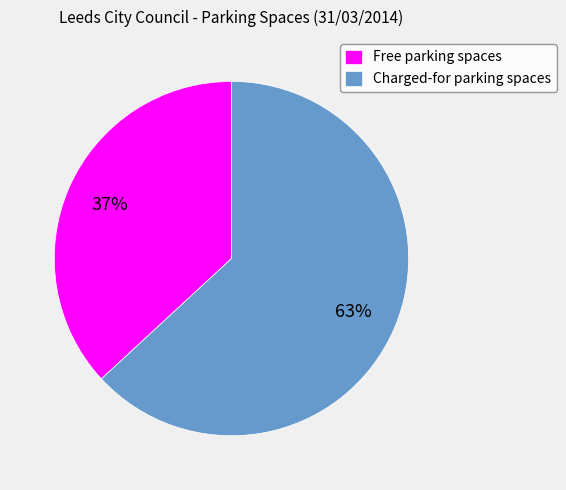

Is it true that Free parking spaces is 37% of the pie?

True